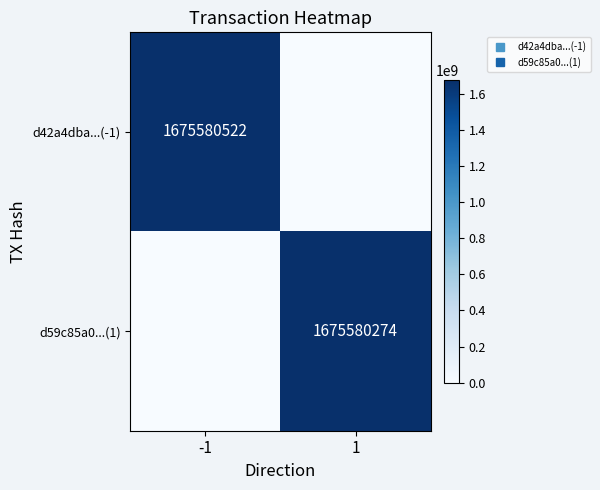

Is it true that d59c85a0...(1) equals 0 at -1?

True